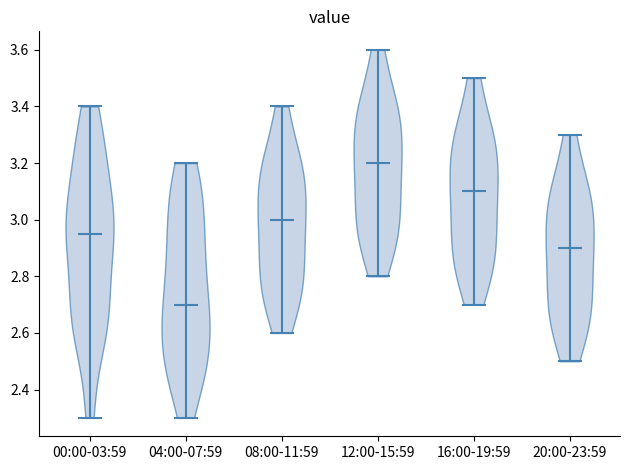

Reading left to right, read every violin against the y-axis: where its median line is, and the lowest and highest points it reaches. The values are not printed on the chart, so give them approximately, as read against the axis.

00:00-03:59: median line 2.96, lowest point 2.30, highest point 3.40
04:00-07:59: median line 2.70, lowest point 2.30, highest point 3.20
08:00-11:59: median line 3.00, lowest point 2.60, highest point 3.40
12:00-15:59: median line 3.20, lowest point 2.80, highest point 3.60
16:00-19:59: median line 3.10, lowest point 2.70, highest point 3.50
20:00-23:59: median line 2.90, lowest point 2.50, highest point 3.30